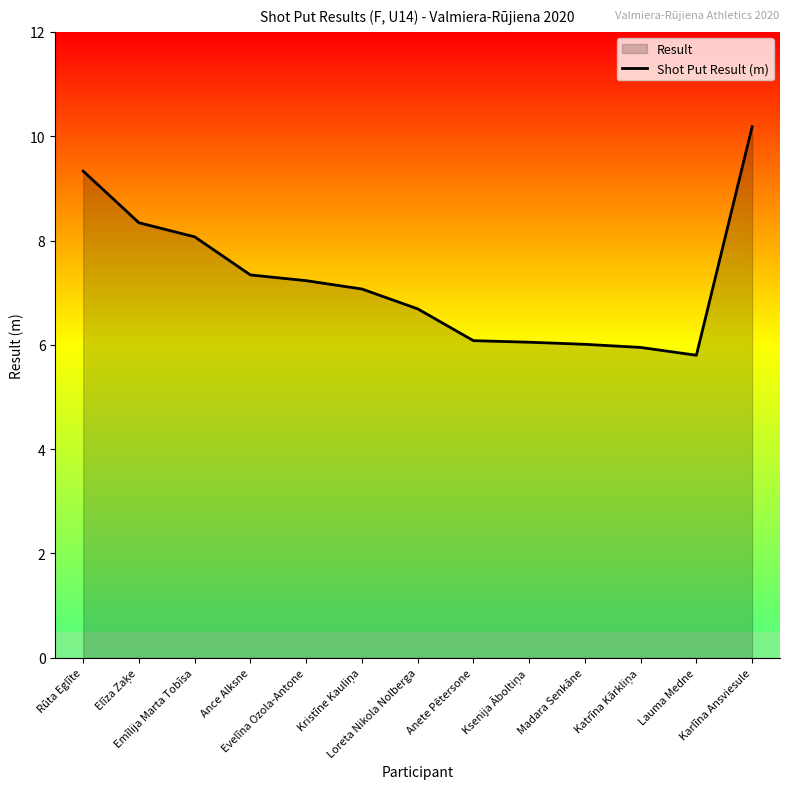

The chart shows a value of 7.3 at Ance Alksne. True or false?

True